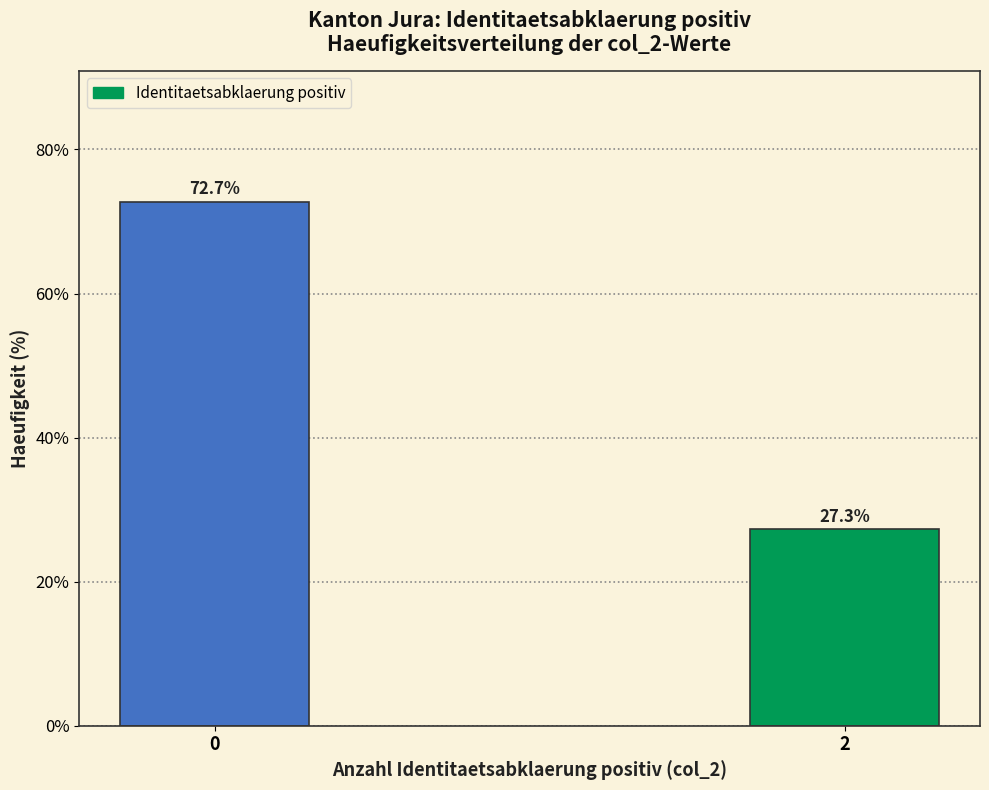

Reading right to left, what are all the values shown in this chart?

27.3	72.7